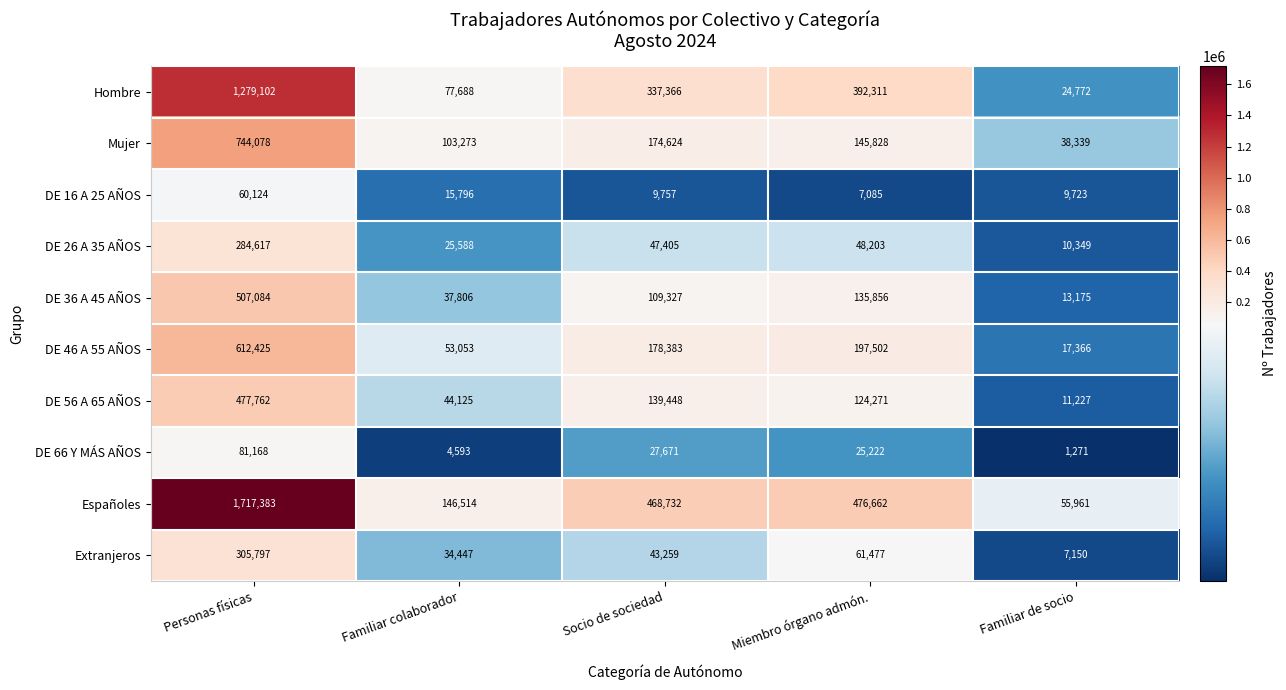

What is the spread (max minus min) of values at Personas físicas?

1657259